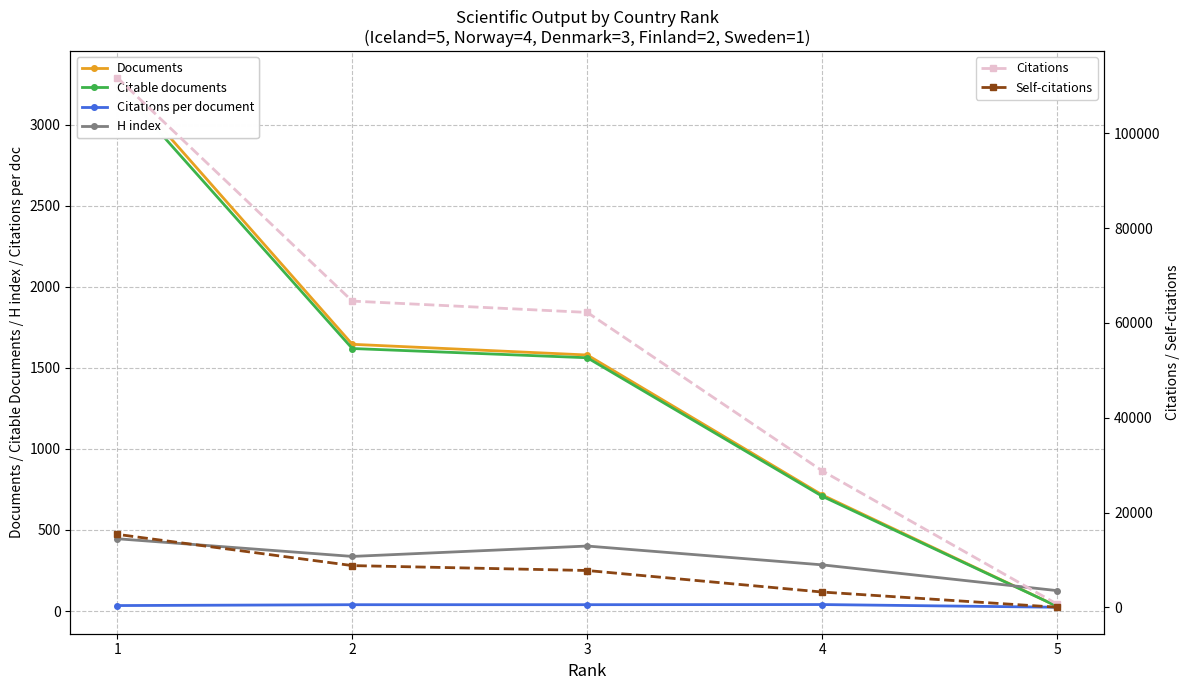

How many data points in Citations per document are above 39?

3